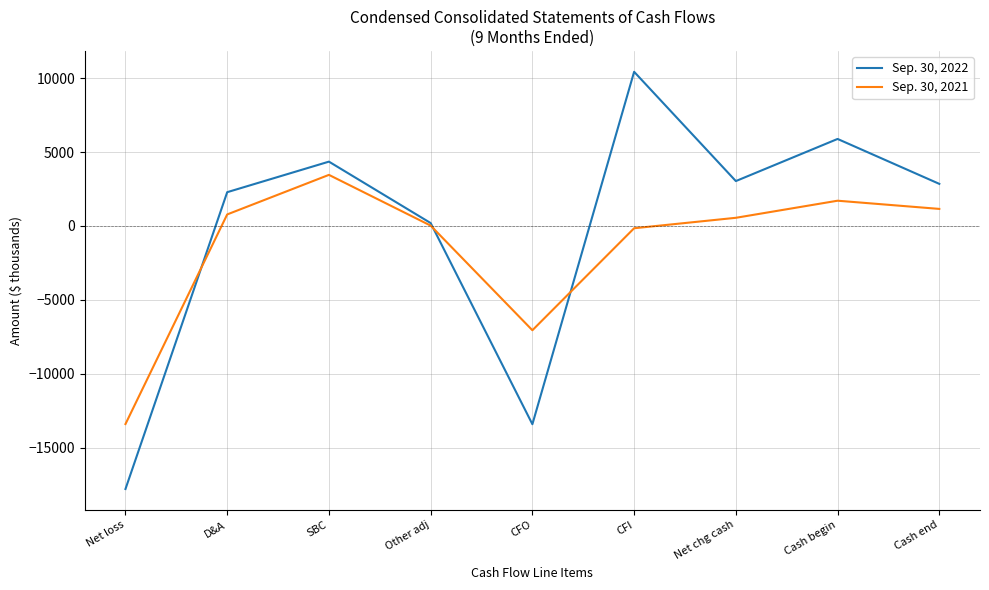

What is the difference between the highest and lowest values at CFI?

10591